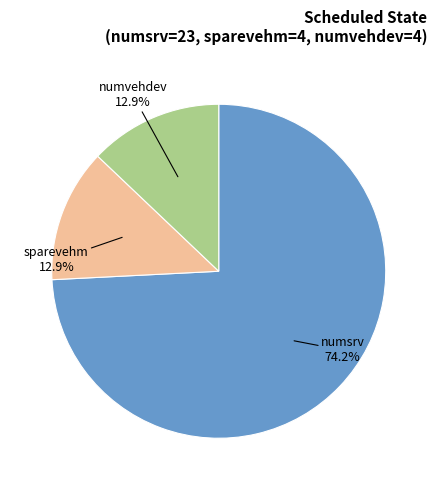

What is the largest slice in the pie chart?

numsrv